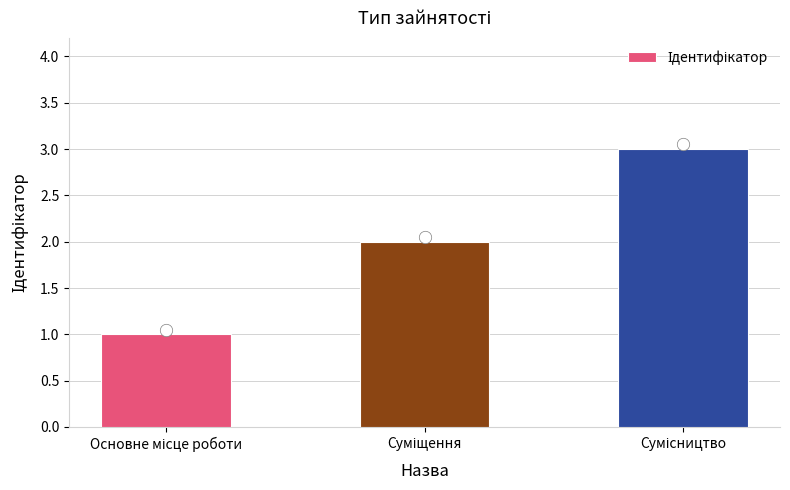

What is the change in value from Суміщення to Сумісництво?

+1